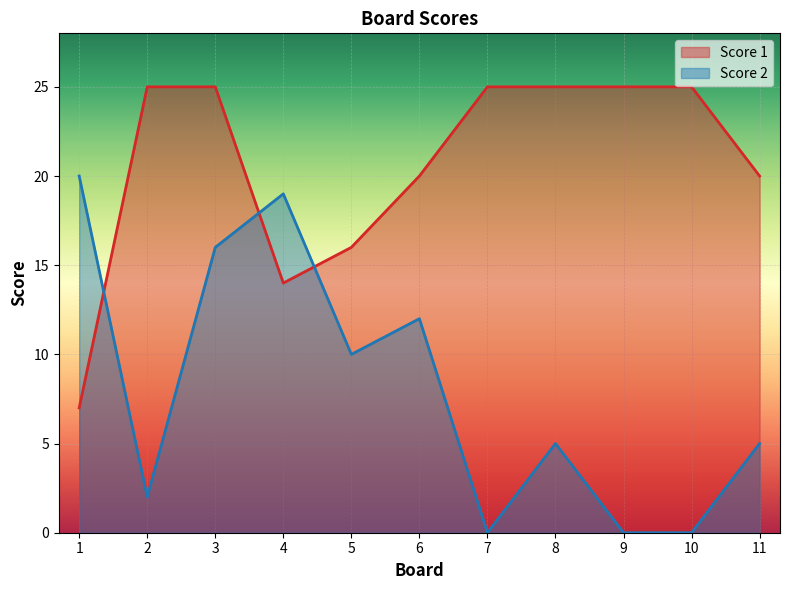

Where is Score 2 nearest to the value 10?

5